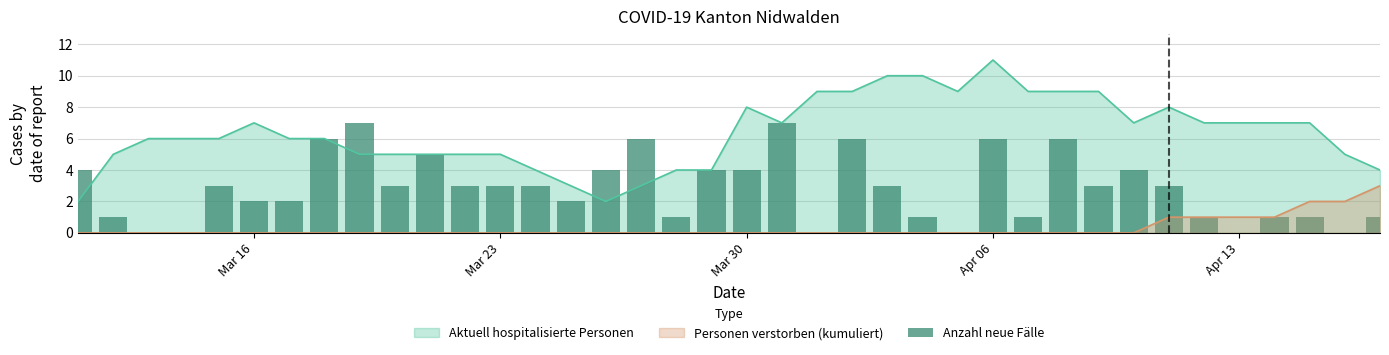

Is the value of Personen verstorben (kumuliert) at Apr 06 greater than the value of Aktuell hospitalisierte Personen at Apr 13?

No